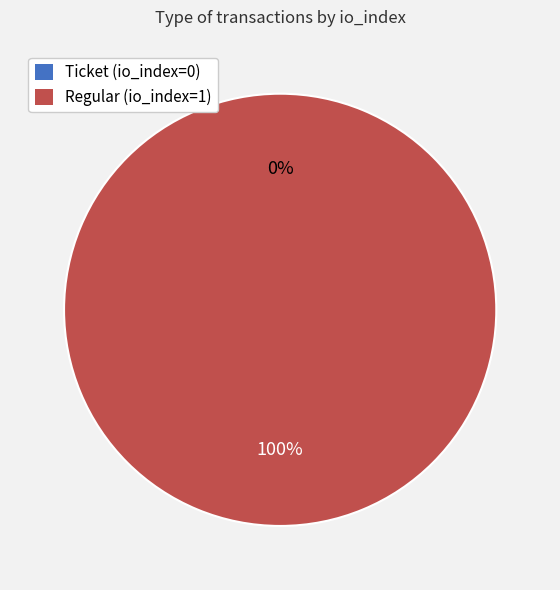

What is the change in value from Ticket (io_index=0) to Regular (io_index=1)?

+1